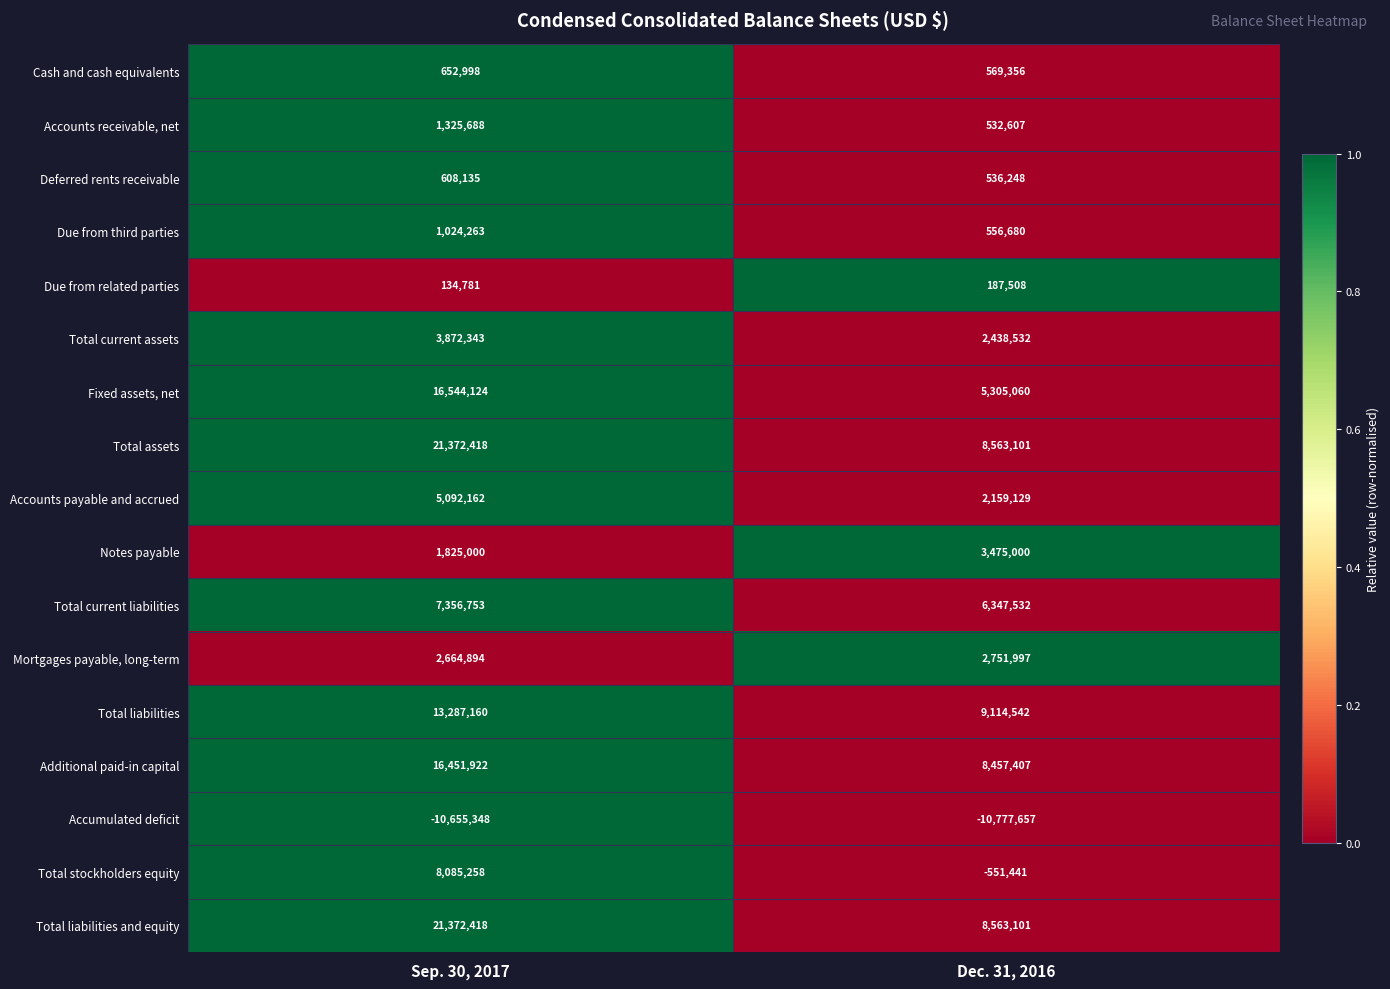

What is the approximate value of Total current liabilities at Dec. 31, 2016, to the nearest 10?

6347530